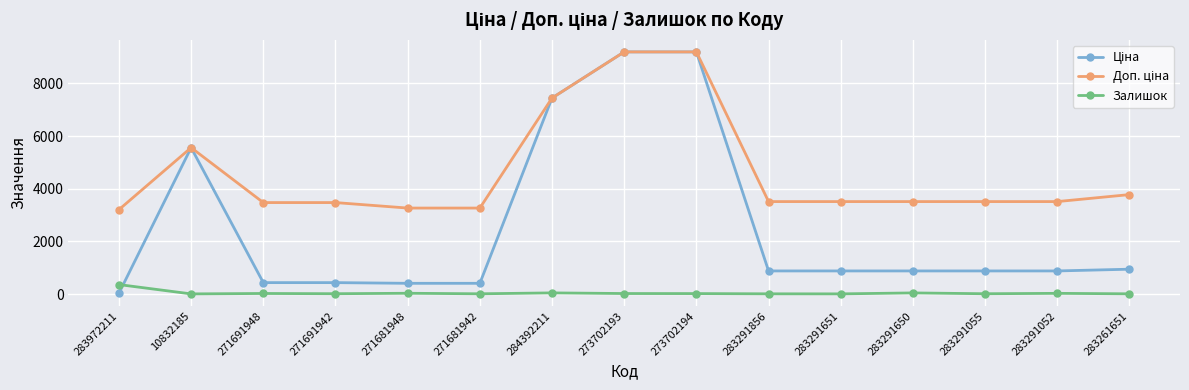

What is the highest value of the Залишок series?

360.0